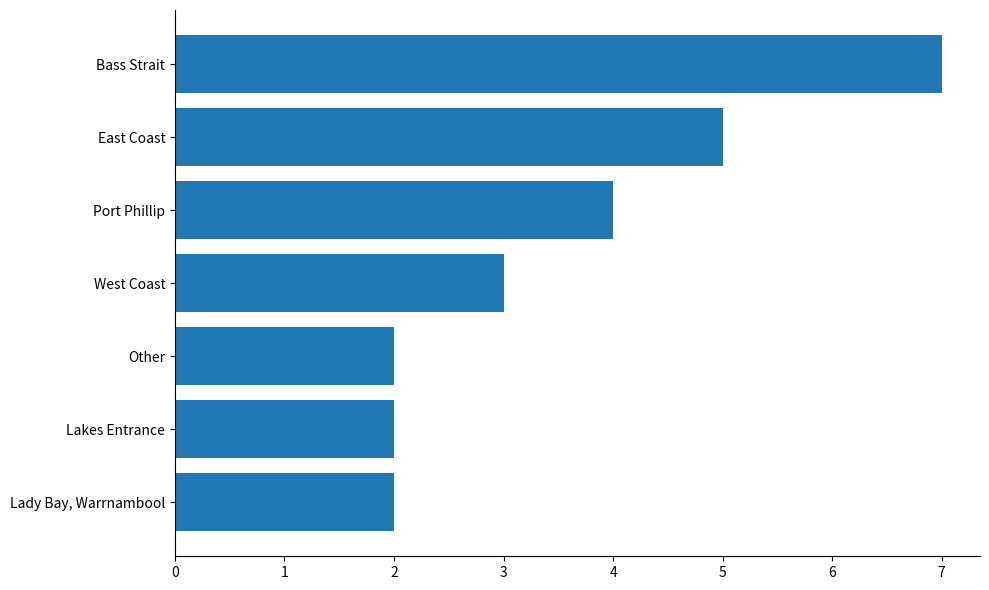

Is it true that the value at East Coast is 5?

True